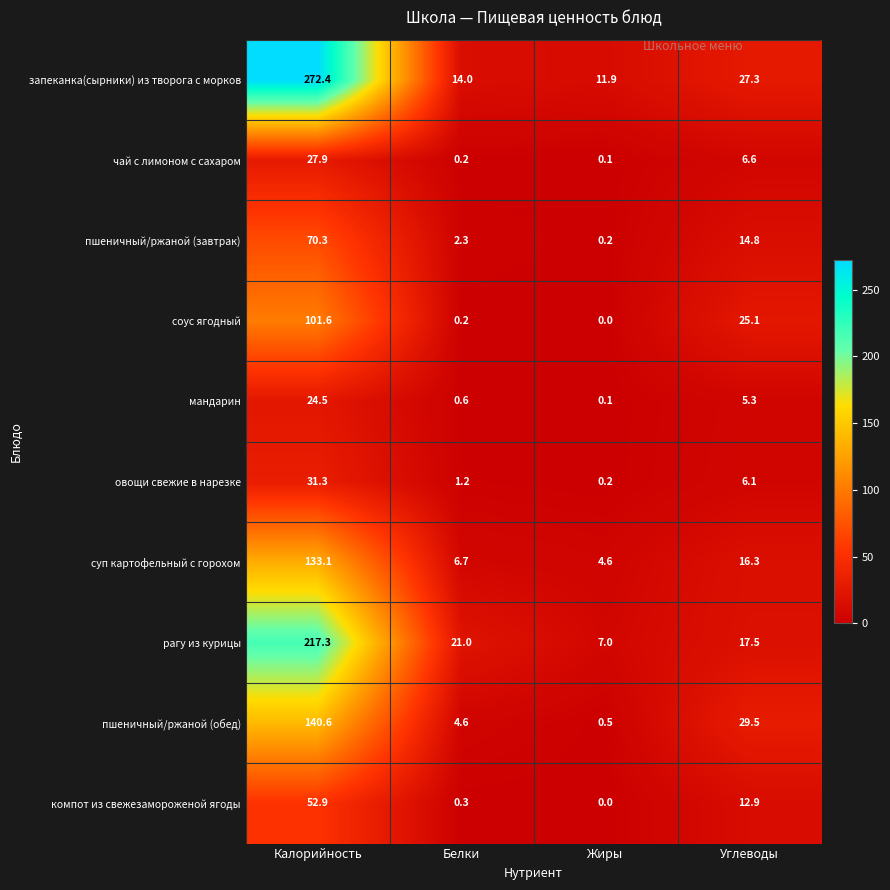

Which series has the largest total across all categories?

запеканка(сырники) из творога с морков